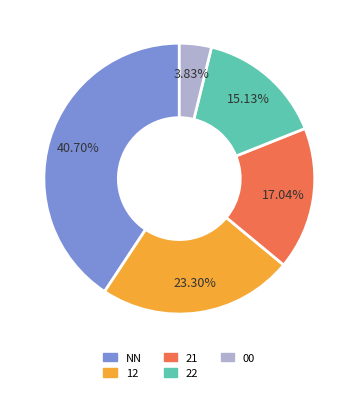

Which has a higher value, 21 or 12?

12